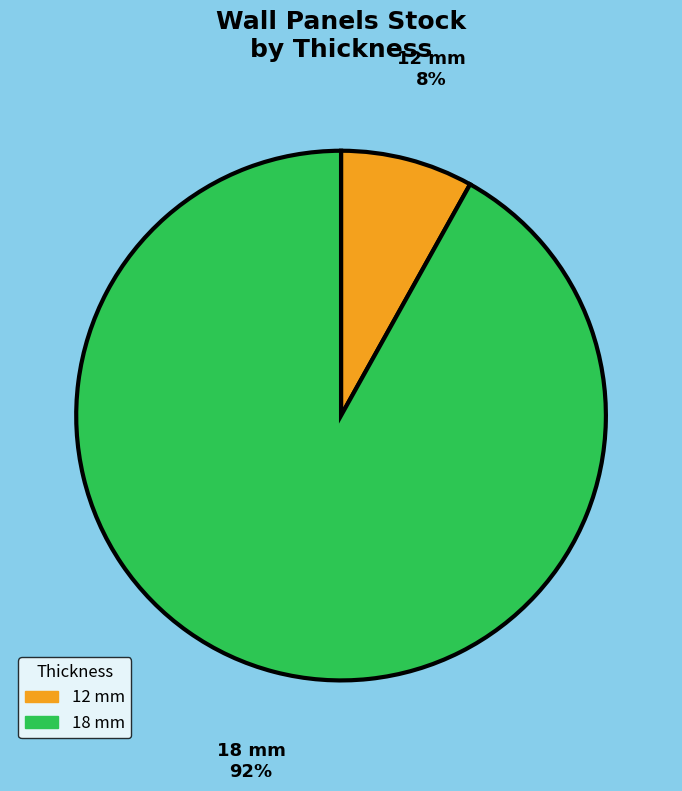

Do 18 mm and 12 mm together represent more than half of the pie?

Yes